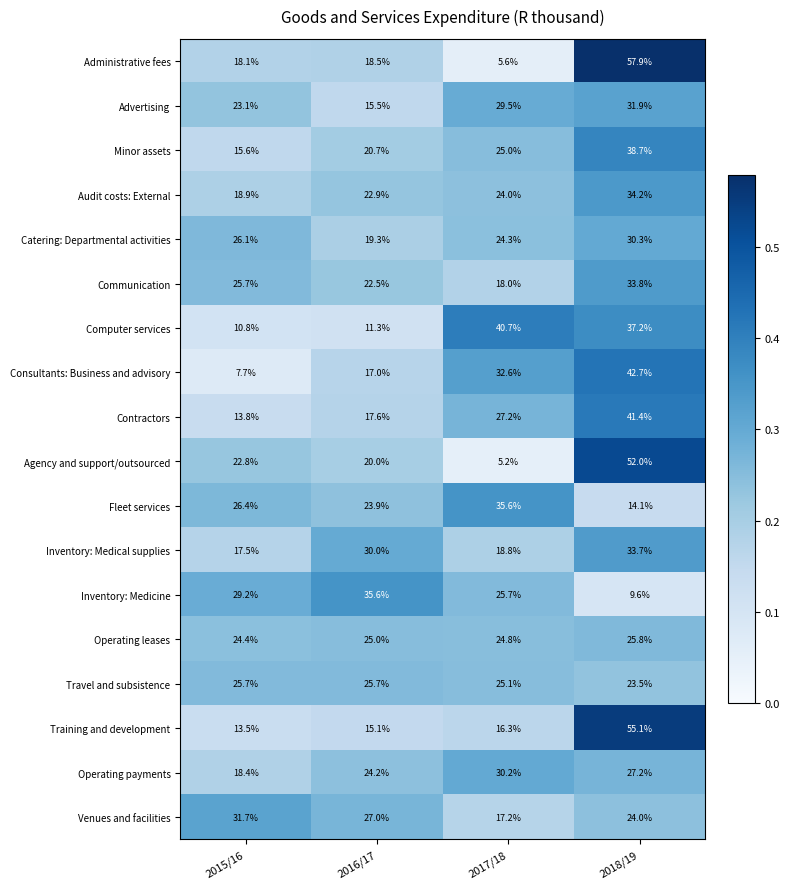

The value of Operating payments at 2017/18 is 53.3. True or false?

False